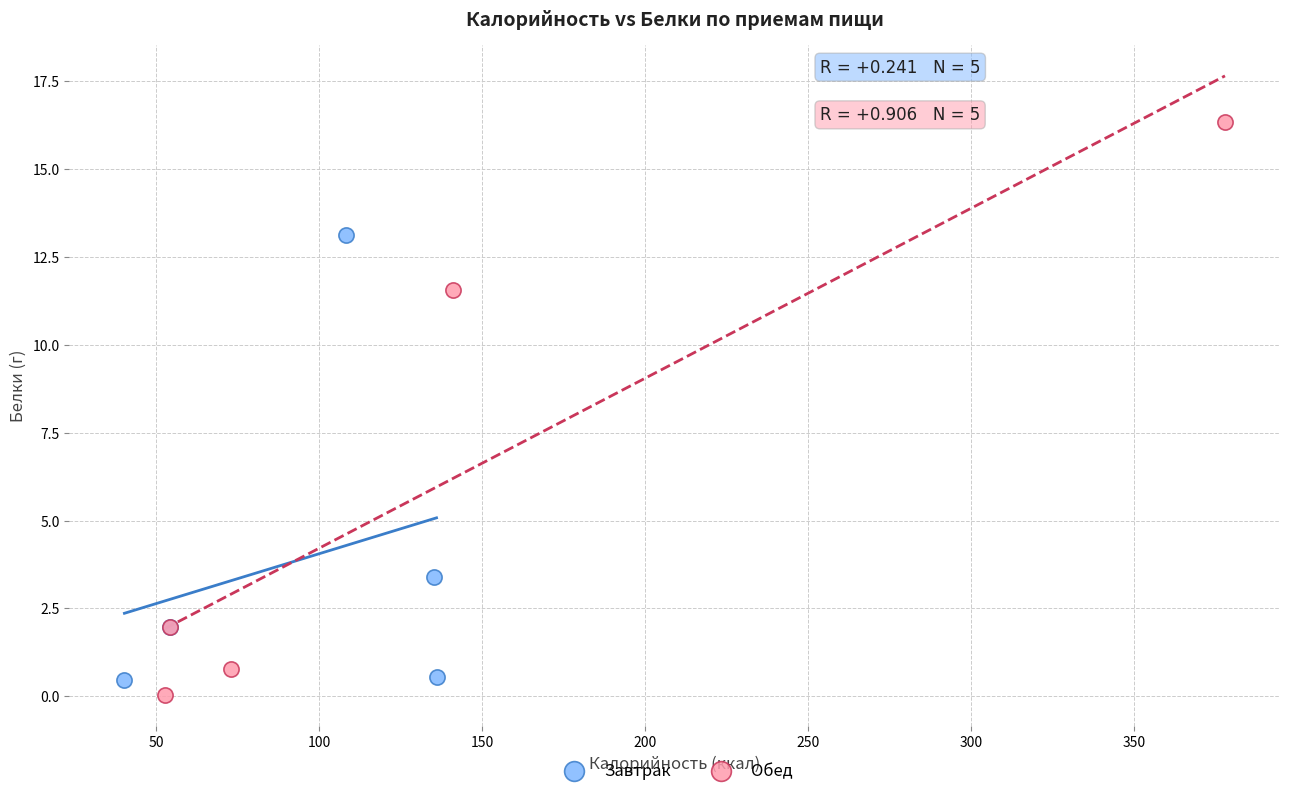

Which series reaches the maximum Y coordinate?

Обед